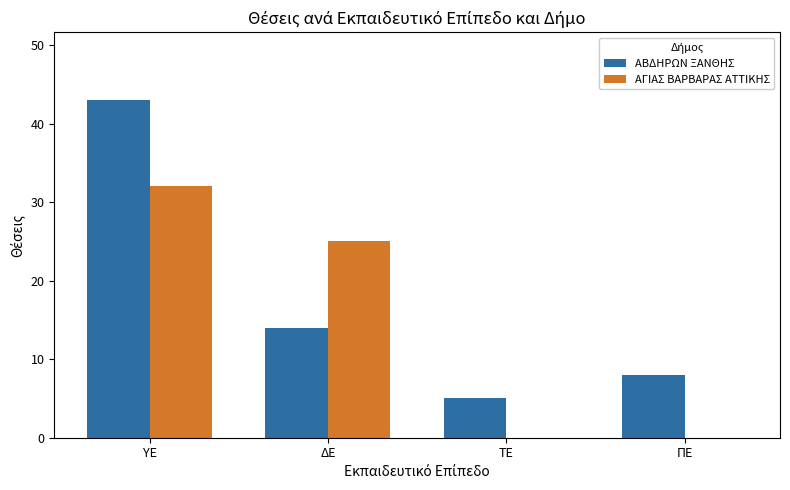

Reading left to right, extract all data points from this chart.

ΑΒΔΗΡΩΝ ΞΑΝΘΗΣ: ΥΕ=43	ΔΕ=14	ΤΕ=5	ΠΕ=8
ΑΓΙΑΣ ΒΑΡΒΑΡΑΣ ΑΤΤΙΚΗΣ: ΥΕ=32	ΔΕ=25	ΤΕ=0	ΠΕ=0